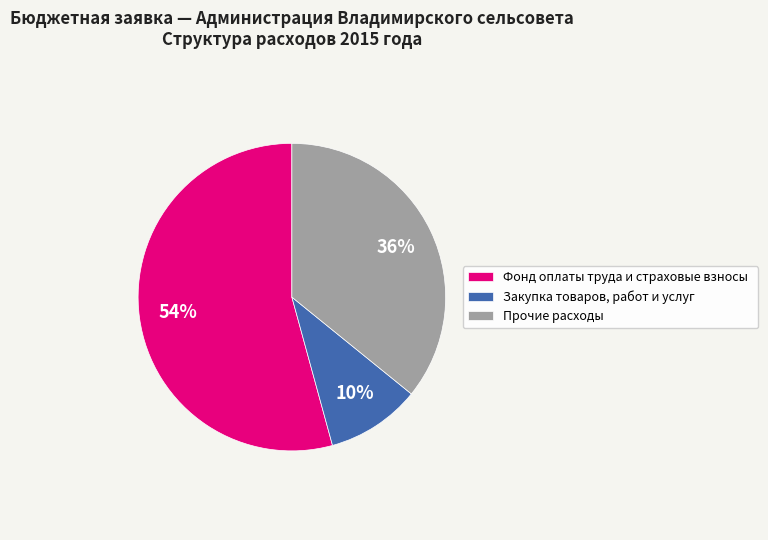

To the nearest percent, what percentage of the pie is Закупка товаров, работ и услуг?

10%